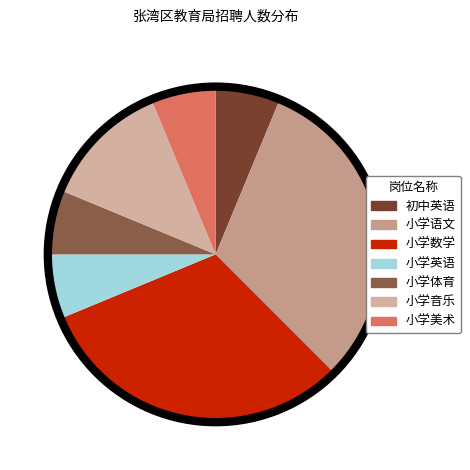

What is the change in value from 初中英语 to 小学音乐?

+1